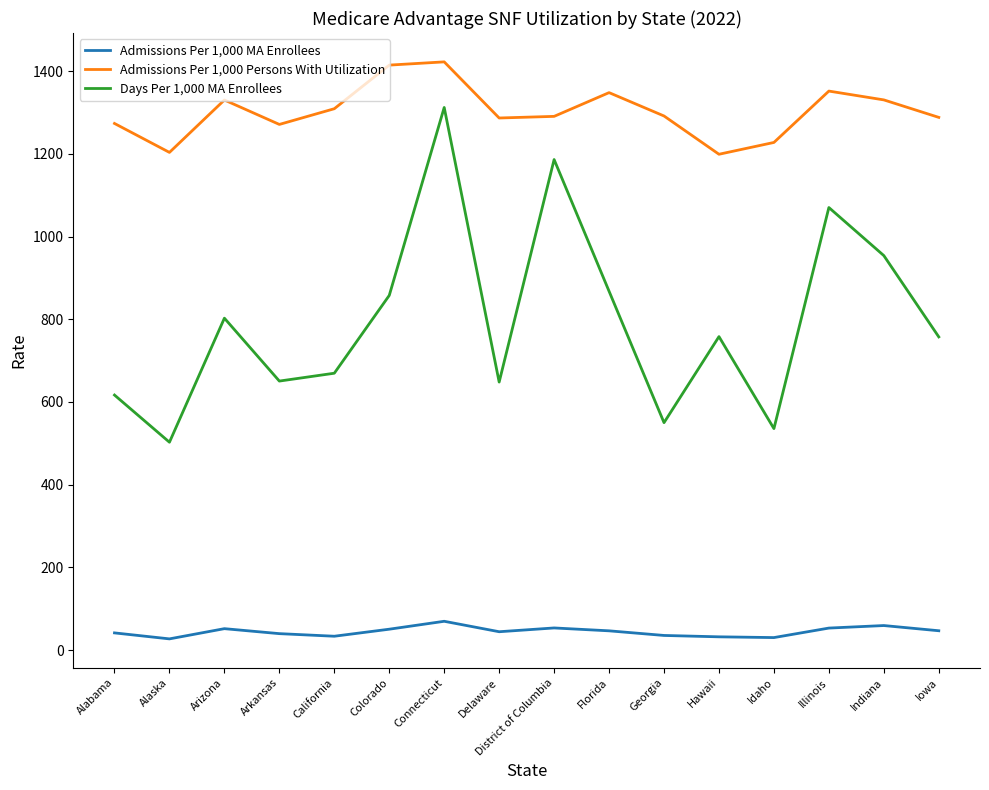

What is the difference between the maximum and minimum values in the Days Per 1,000 MA Enrollees series?

809.5